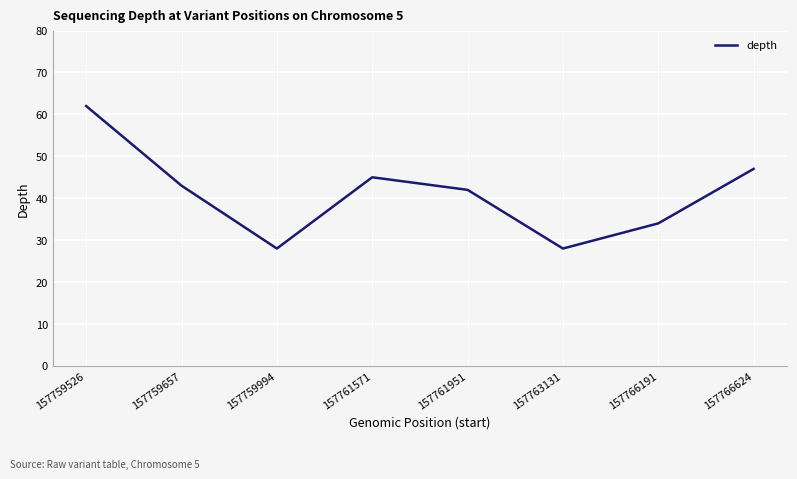

Reading right to left, what are all the values shown in this chart?

47	34	28	42	45	28	43	62